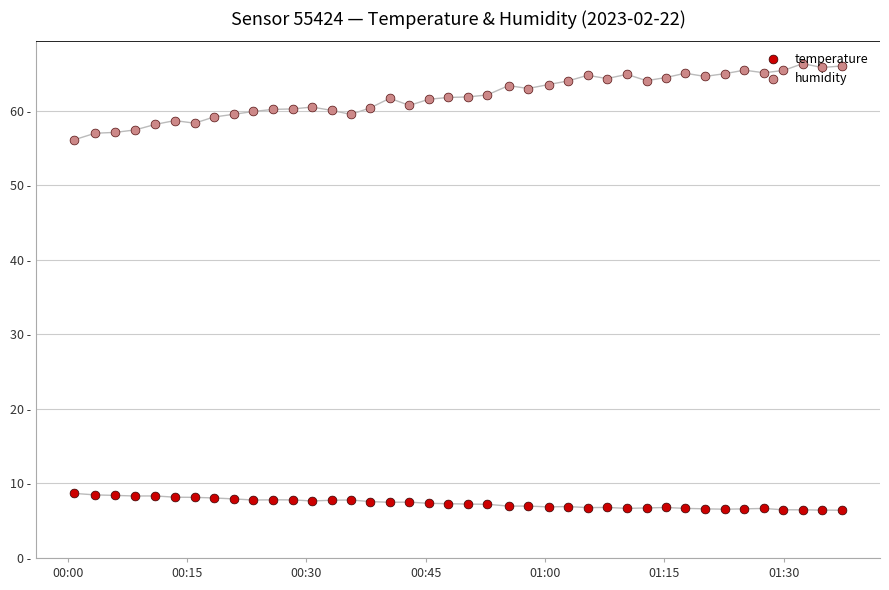

Which series reaches the maximum Y coordinate?

humidity